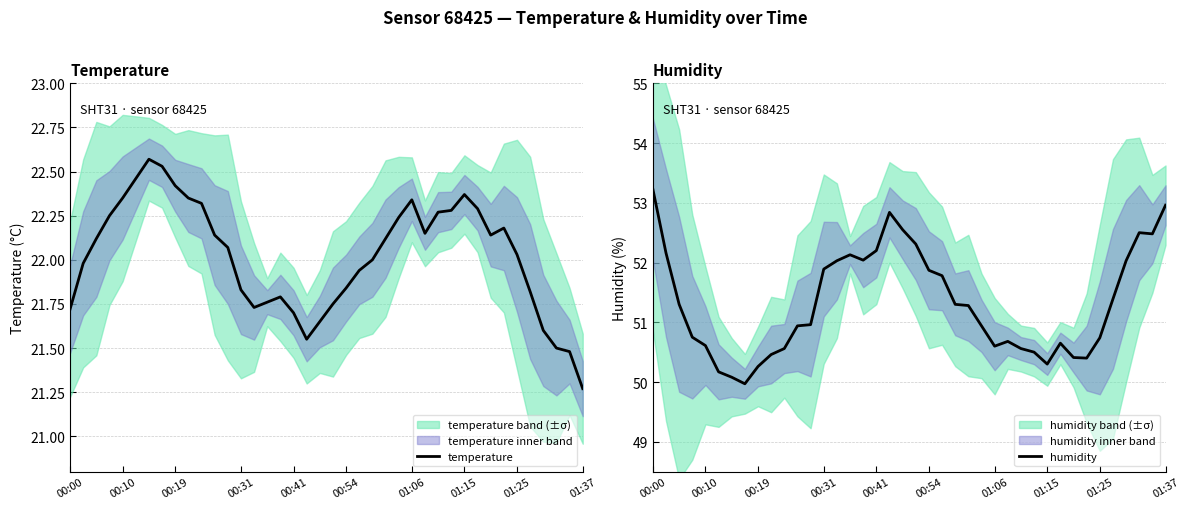

Rank the series by their average value, from lowest to highest.

temperature, humidity